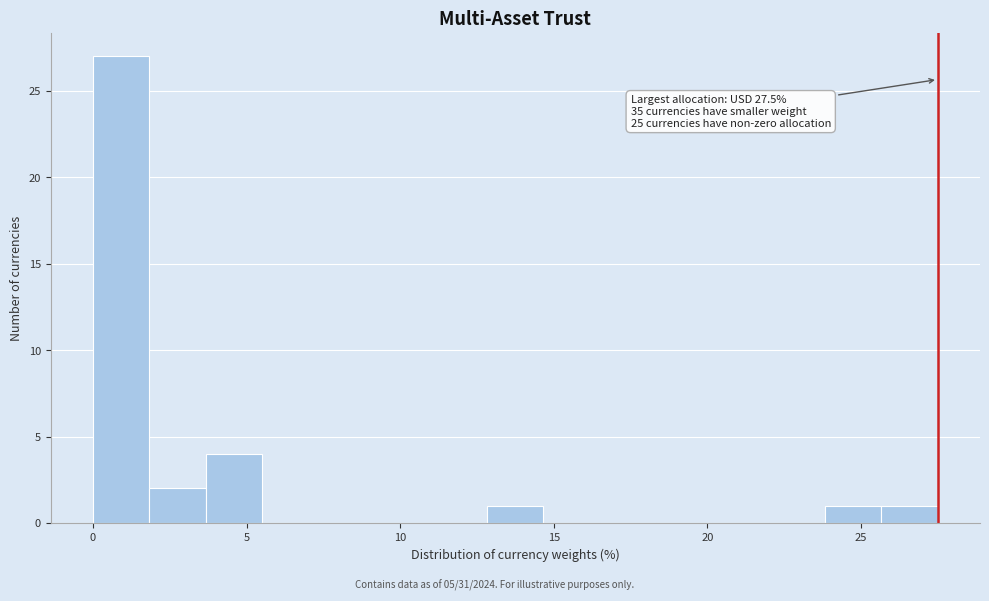

Read against the x-axis, roughly where is the centre of the tallest bar?

1.0